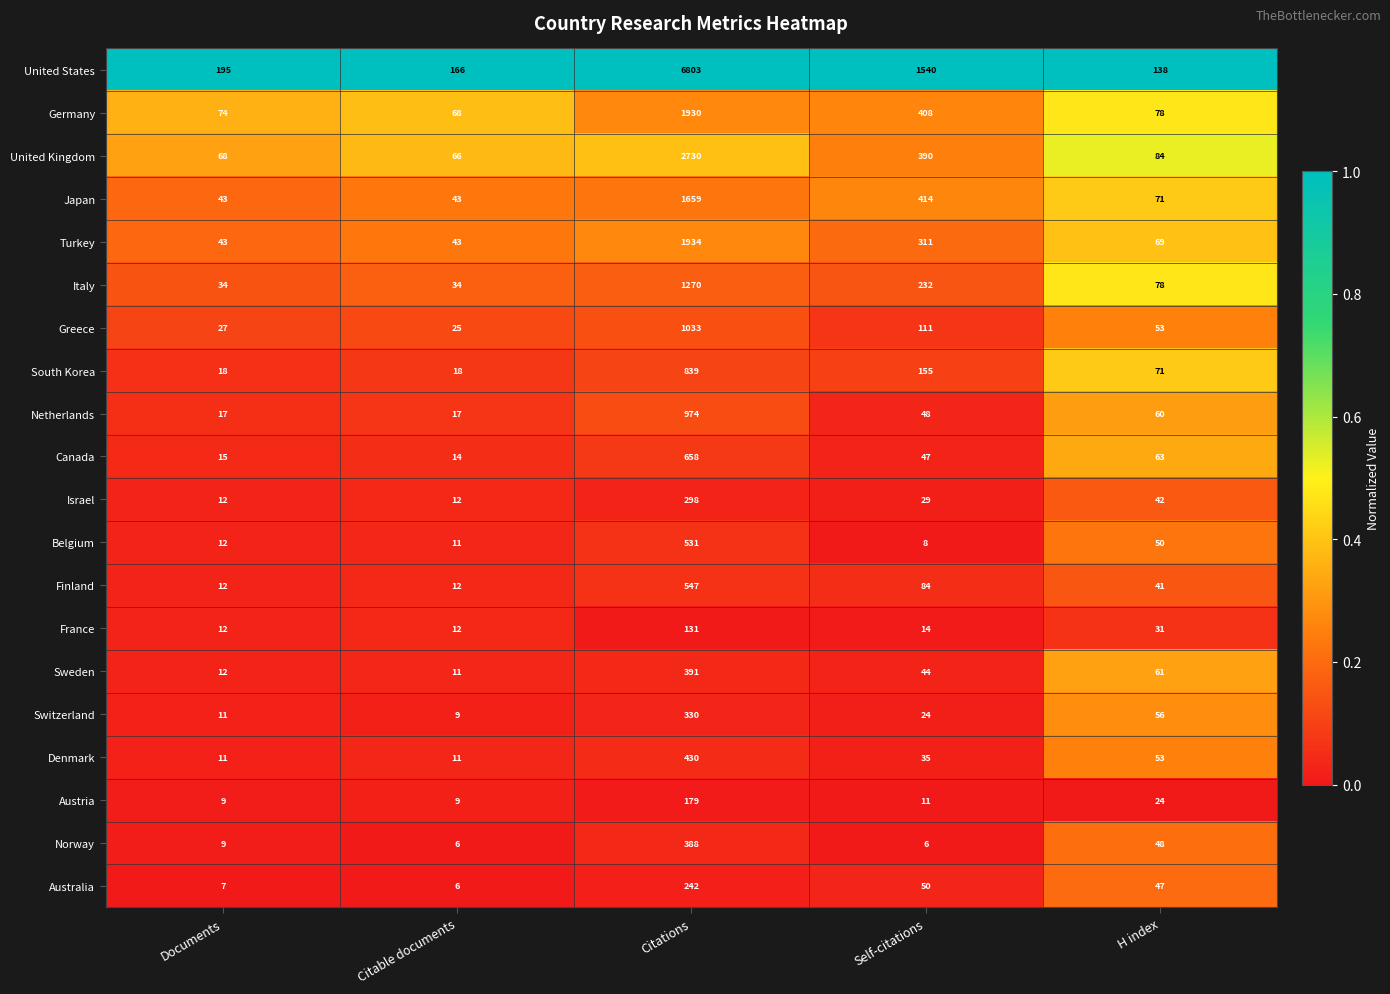

What is the difference between the maximum and second lowest values in the Canada series?

643